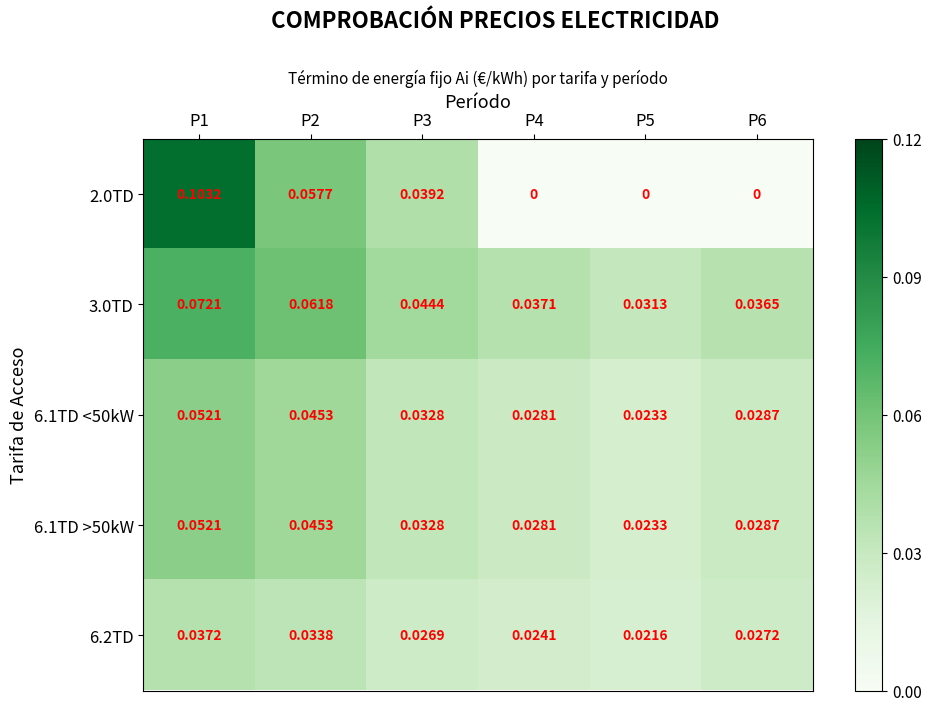

Is the value of 6.1TD <50kW at P3 greater than the value of 3.0TD at P4?

No